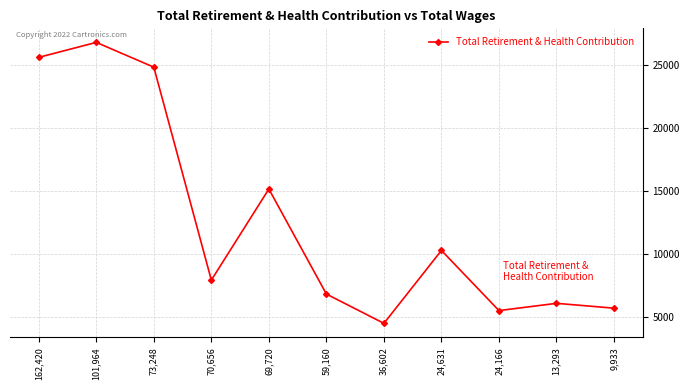

Which category has the highest value across all series?

101,964